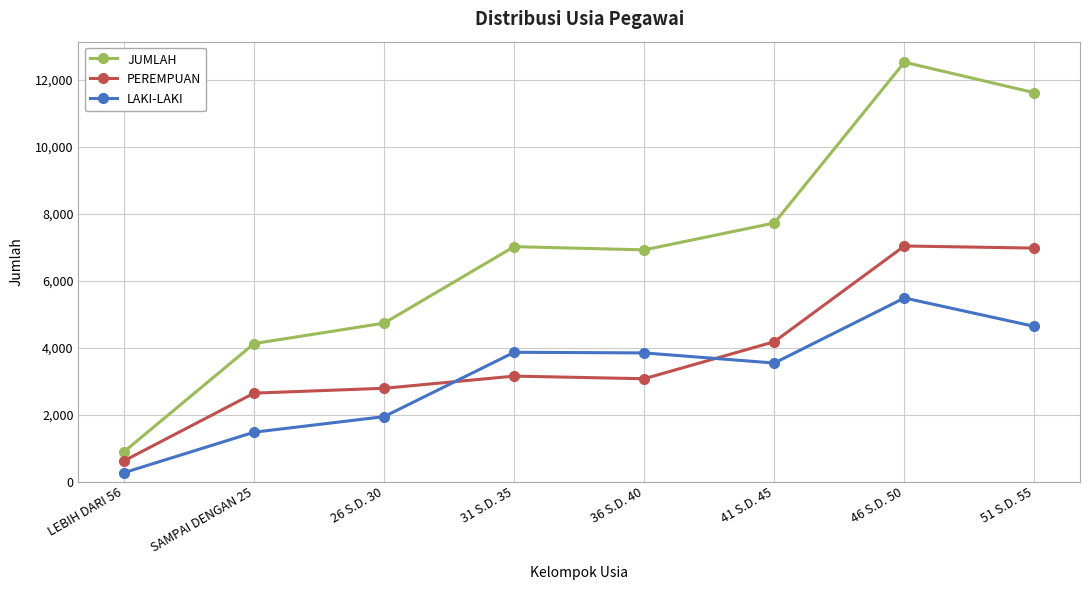

Between SAMPAI DENGAN 25 and 41 S.D. 45, which series saw the biggest shift?

JUMLAH